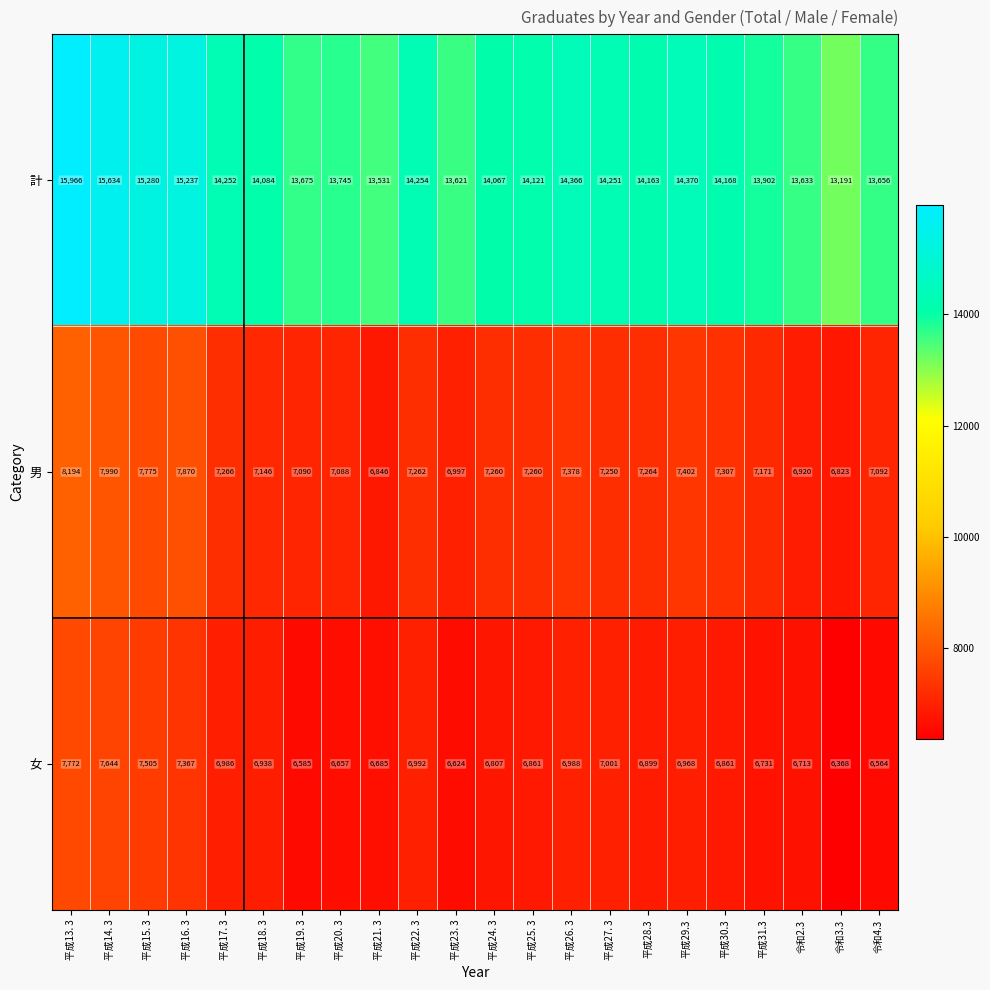

At how many categories does at least one series exceed 10089?

22